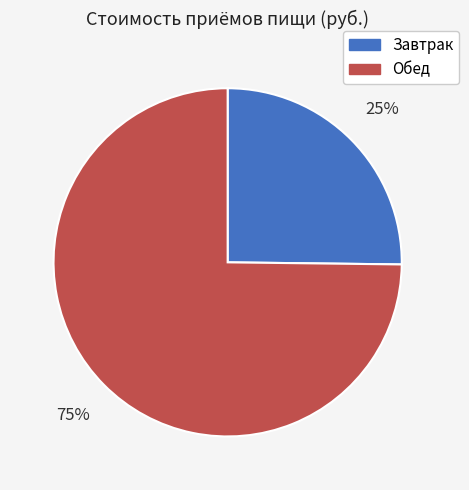

What is the largest slice in the pie chart?

Обед